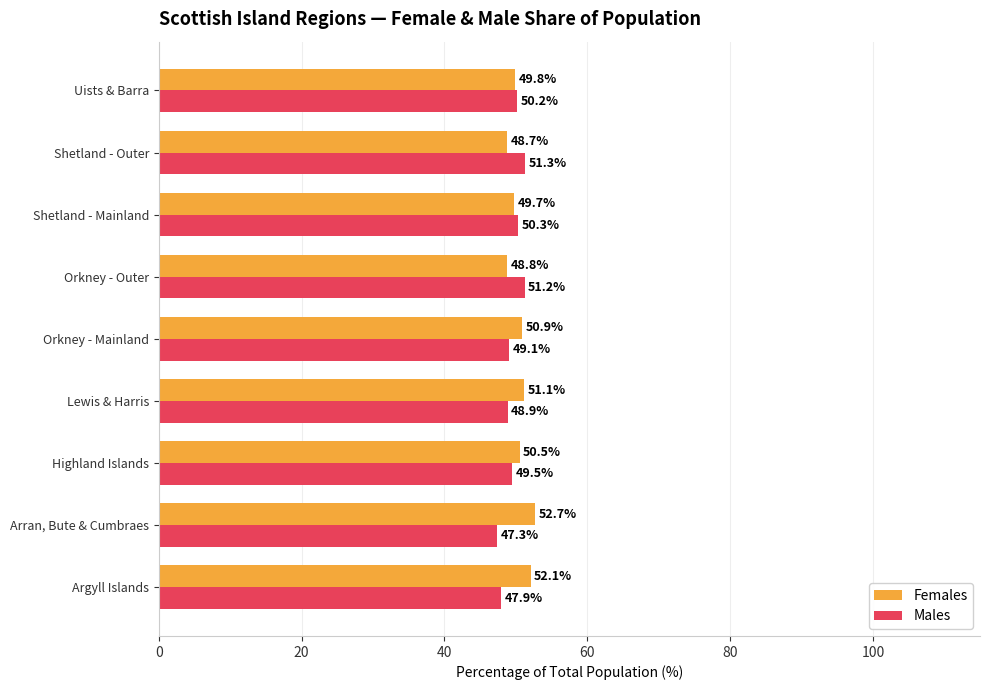

List the series in order of their overall mean, lowest first.

Males, Females